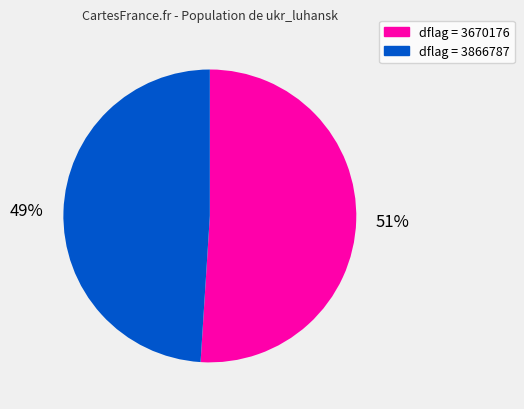

Is it true that dflag = 3670176 is 64% of the pie?

False